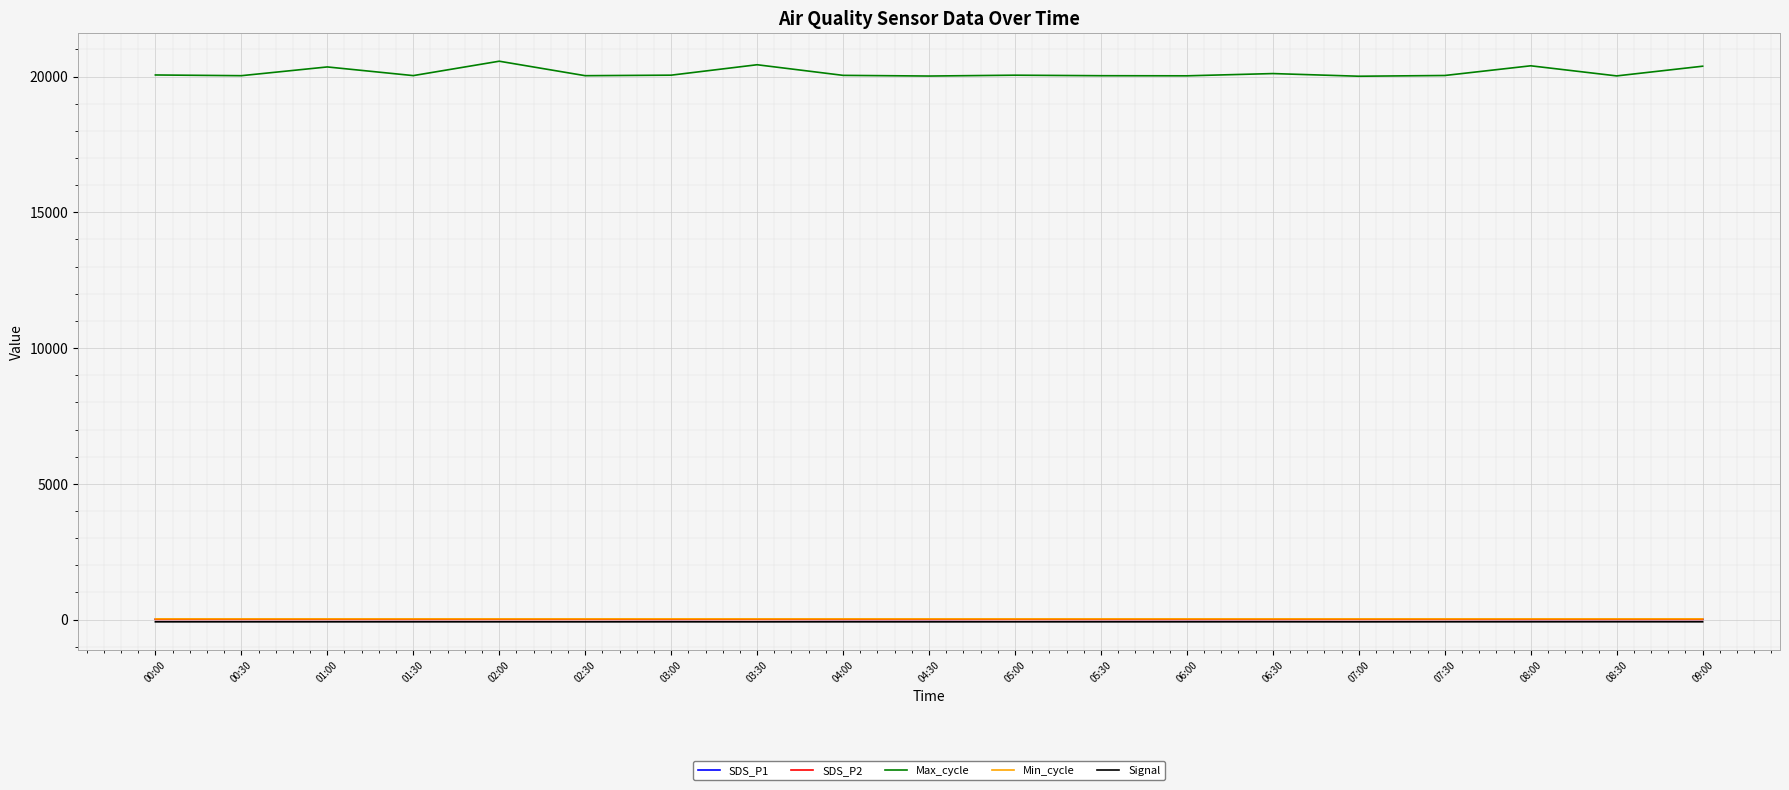

What is the greatest value displayed?

20564.0